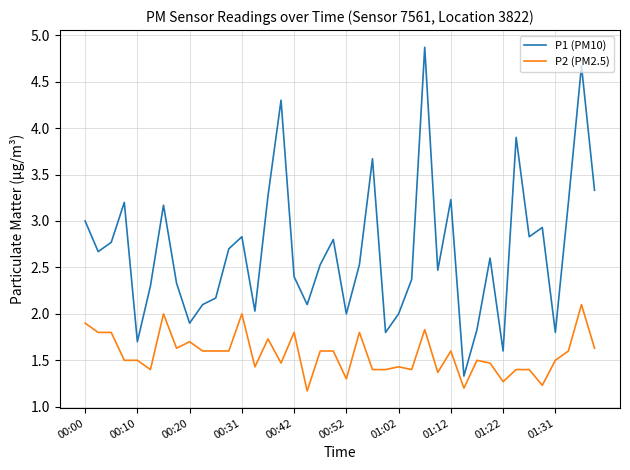

Reading left to right, transcribe all the data shown in this chart.

P1 (PM10): 3.0	2.7	2.8	3.2	1.7	2.3	3.2	2.3	1.9	2.1	2.2	2.7	2.8	2.0	3.3	4.3	2.4	2.1	2.5	2.8	2.0	2.5	3.7	1.8	2.0	2.4	4.9	2.5	3.2	1.3	1.8	2.6	1.6	3.9	2.8	2.9	1.8	3.2	4.7	3.3
P2 (PM2.5): 1.9	1.8	1.8	1.5	1.5	1.4	2.0	1.6	1.7	1.6	1.6	1.6	2.0	1.4	1.7	1.5	1.8	1.2	1.6	1.6	1.3	1.8	1.4	1.4	1.4	1.4	1.8	1.4	1.6	1.2	1.5	1.5	1.3	1.4	1.4	1.2	1.5	1.6	2.1	1.6